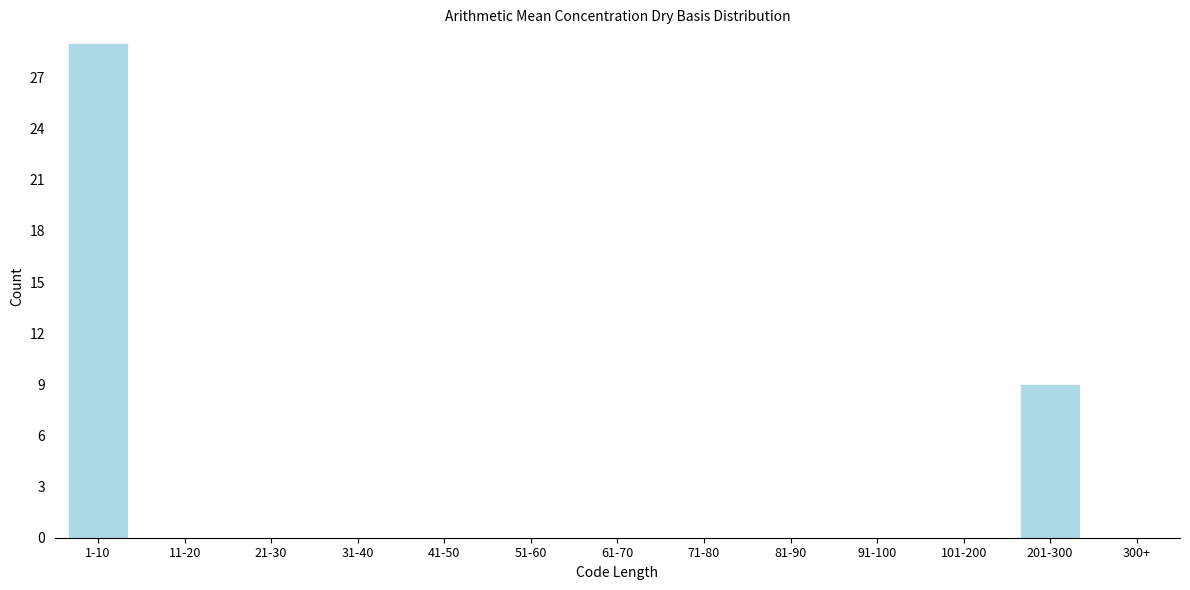

Reading left to right, what are all the values shown in this chart?

1-10=29	11-20=0	21-30=0	31-40=0	41-50=0	51-60=0	61-70=0	71-80=0	81-90=0	91-100=0	101-200=0	201-300=9	300+=0